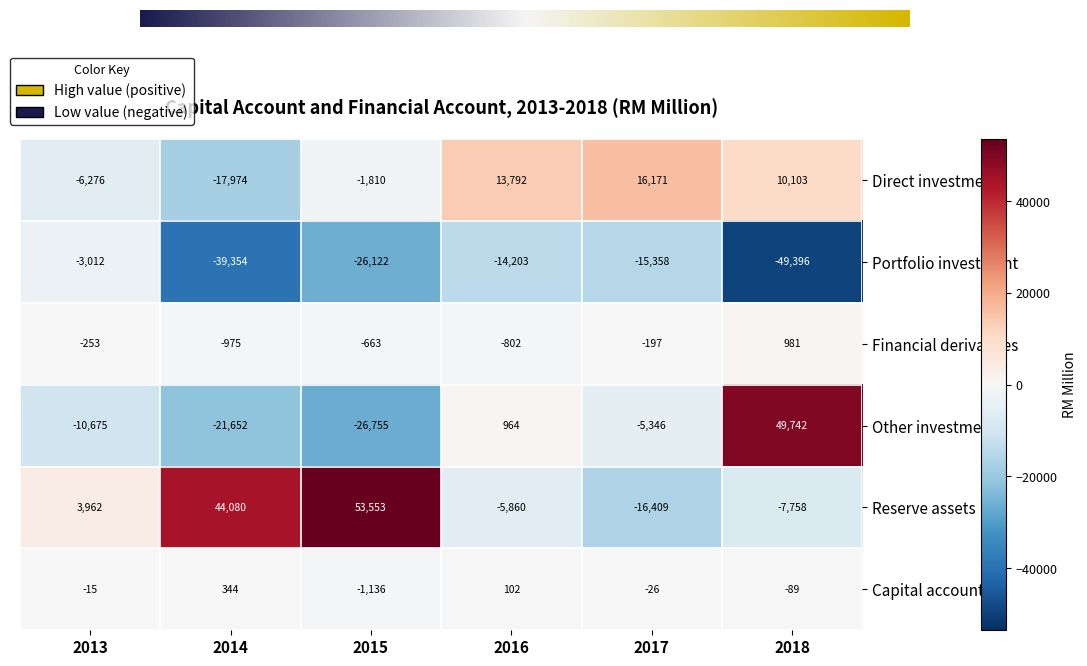

Which series has the largest range (max minus min)?

Other investment